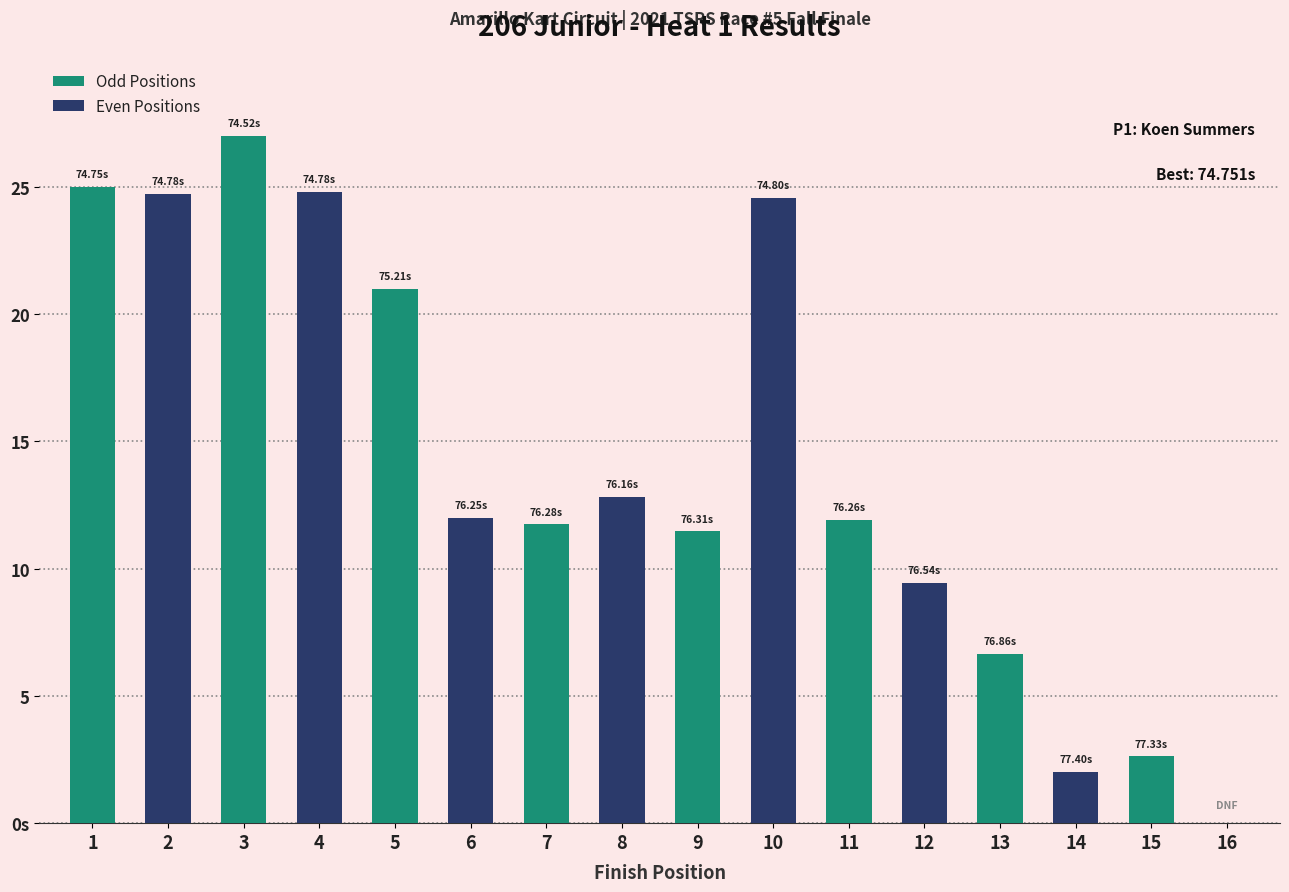

What is the maximum value for Odd Positions?

27.0